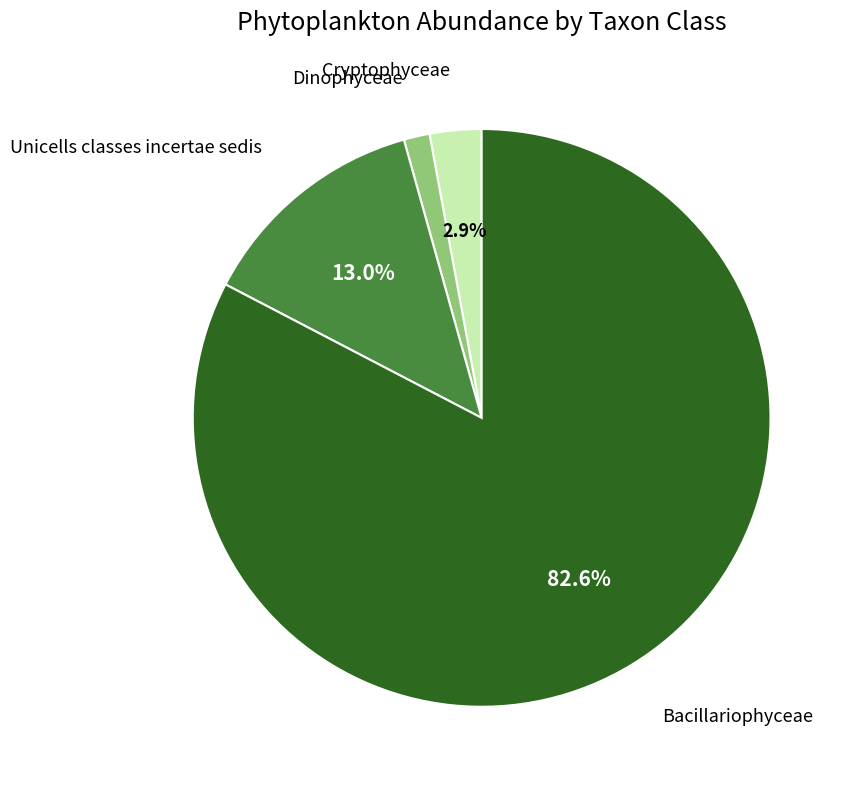

Rank the categories by value from lowest to highest.

Dinophyceae, Cryptophyceae, Unicells classes incertae sedis, Bacillariophyceae